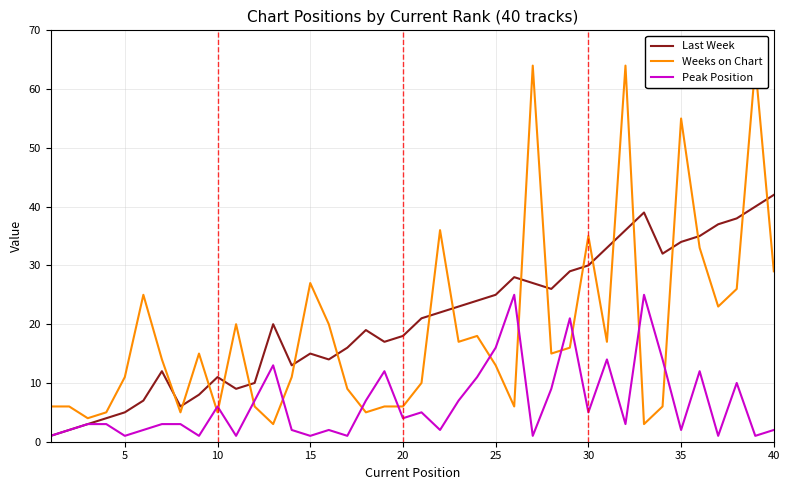

How many interior local valleys does the Peak Position series have?

13